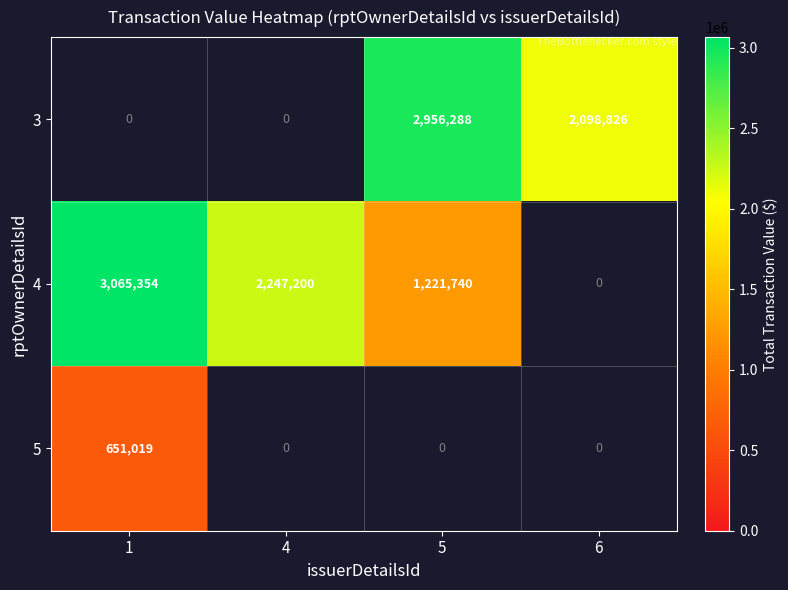

Is it true that 3 equals 2956288 at 5?

True